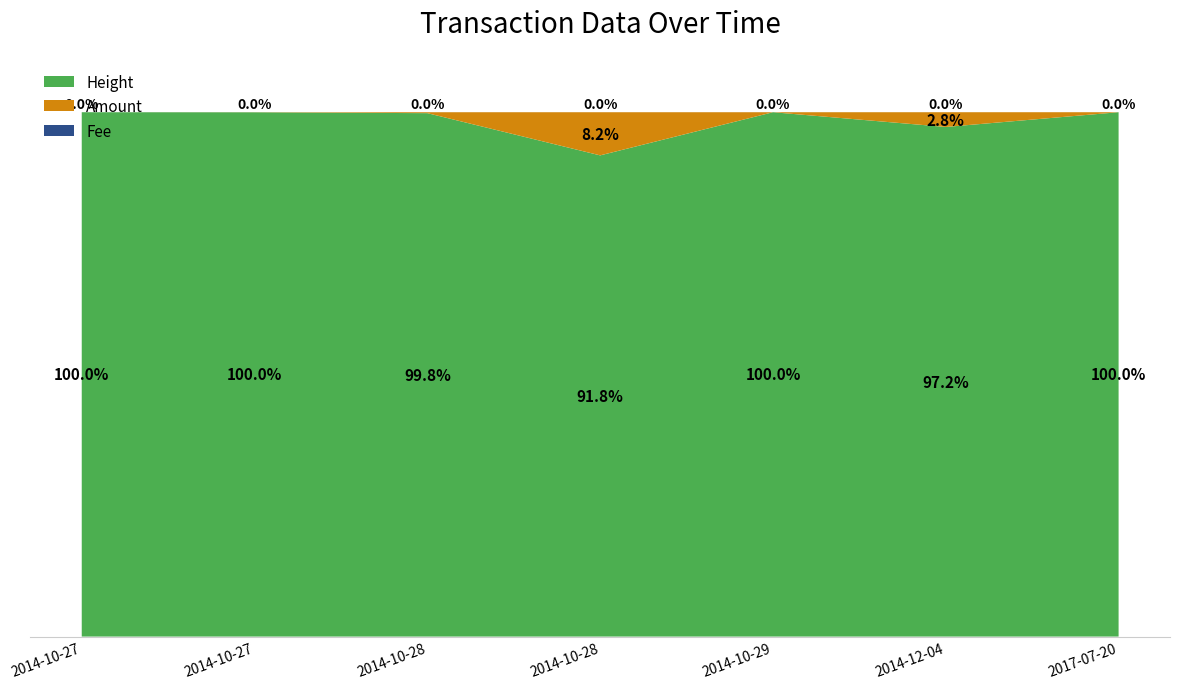

Reading left to right, list all the values displayed in this chart.

Amount: 0	5	49	2500	0	1194	0
Height: 27690	27688	27733	27880	28425	41290	383742
Fee: 1	1	1	1	1	1	1